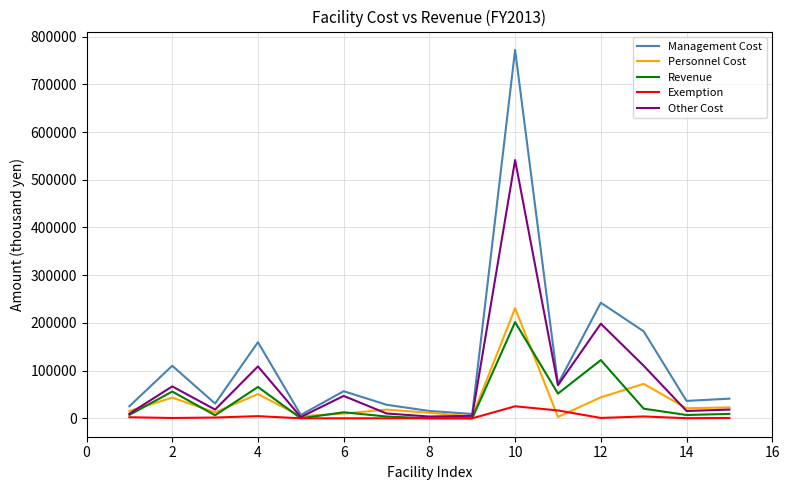

What is the maximum value for Personnel Cost?

230797